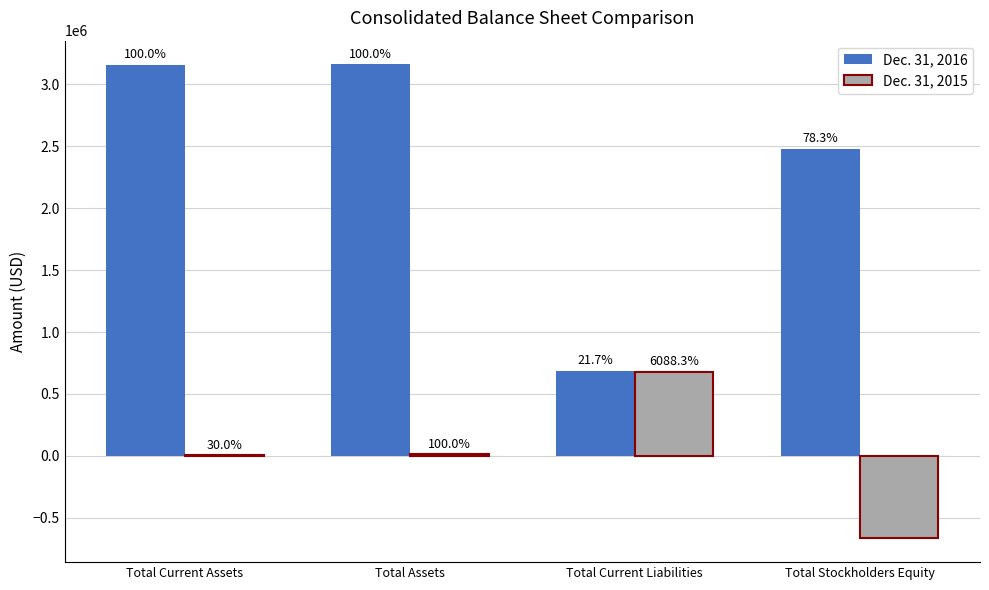

What is the total value across all series at Total Assets?

3173054